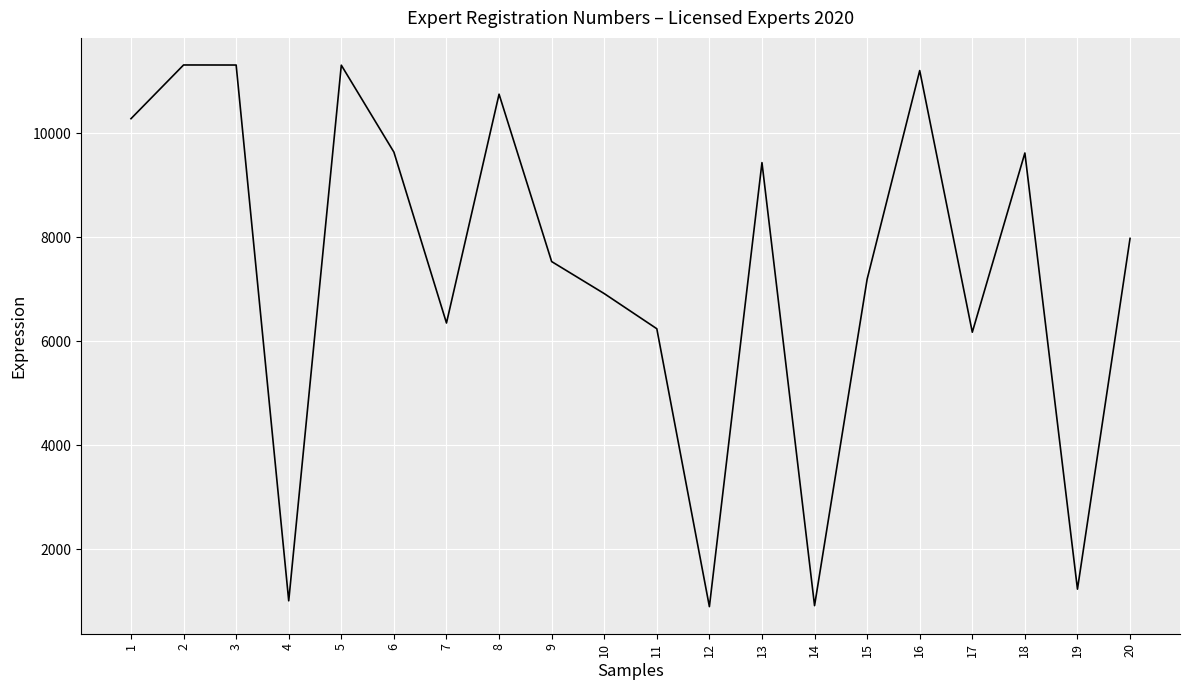

Approximately how many times larger is the value at 17 compared to 16?

0.6